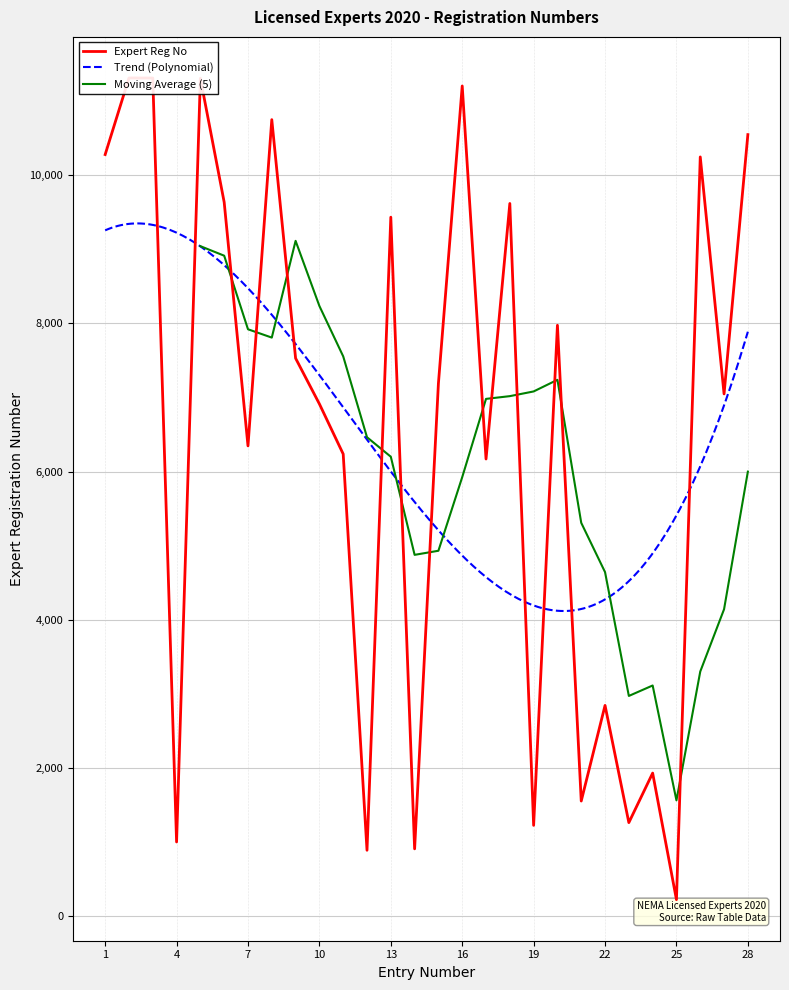

Approximately how many times larger is the value at 13 compared to 28?

0.9